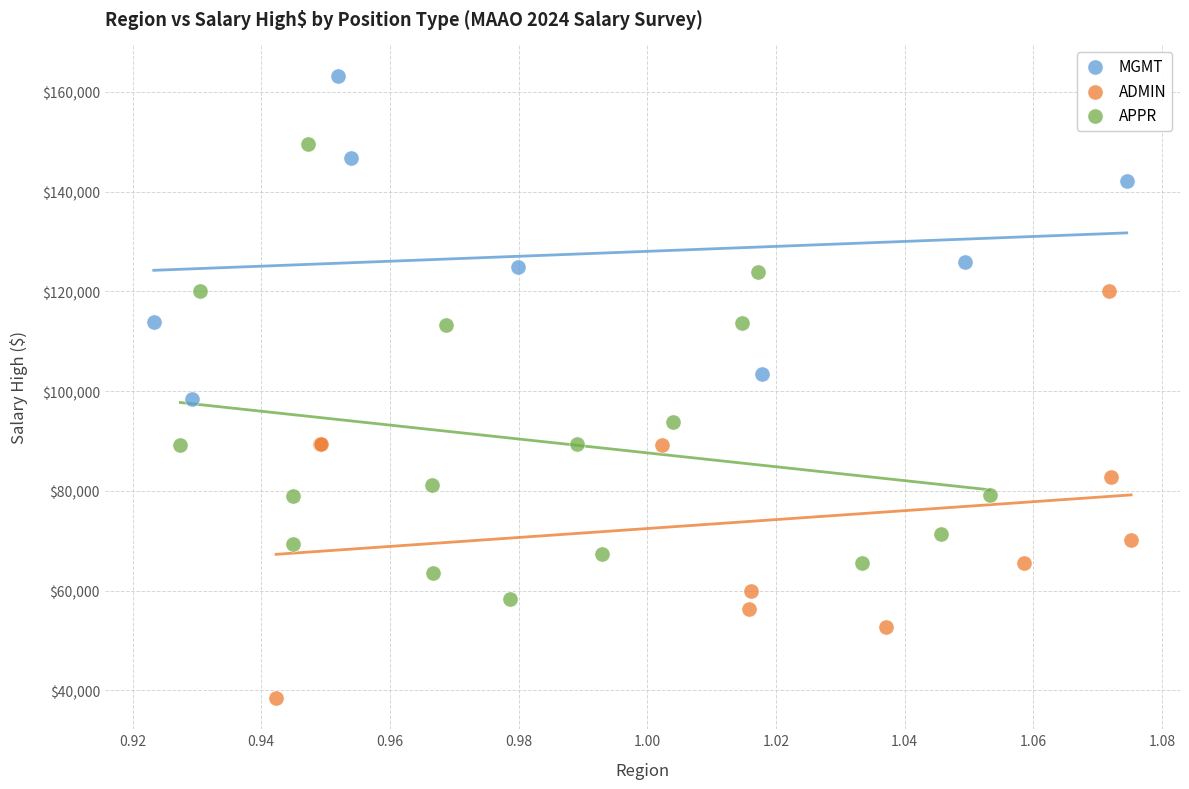

Which series has the widest spread of Y values?

APPR